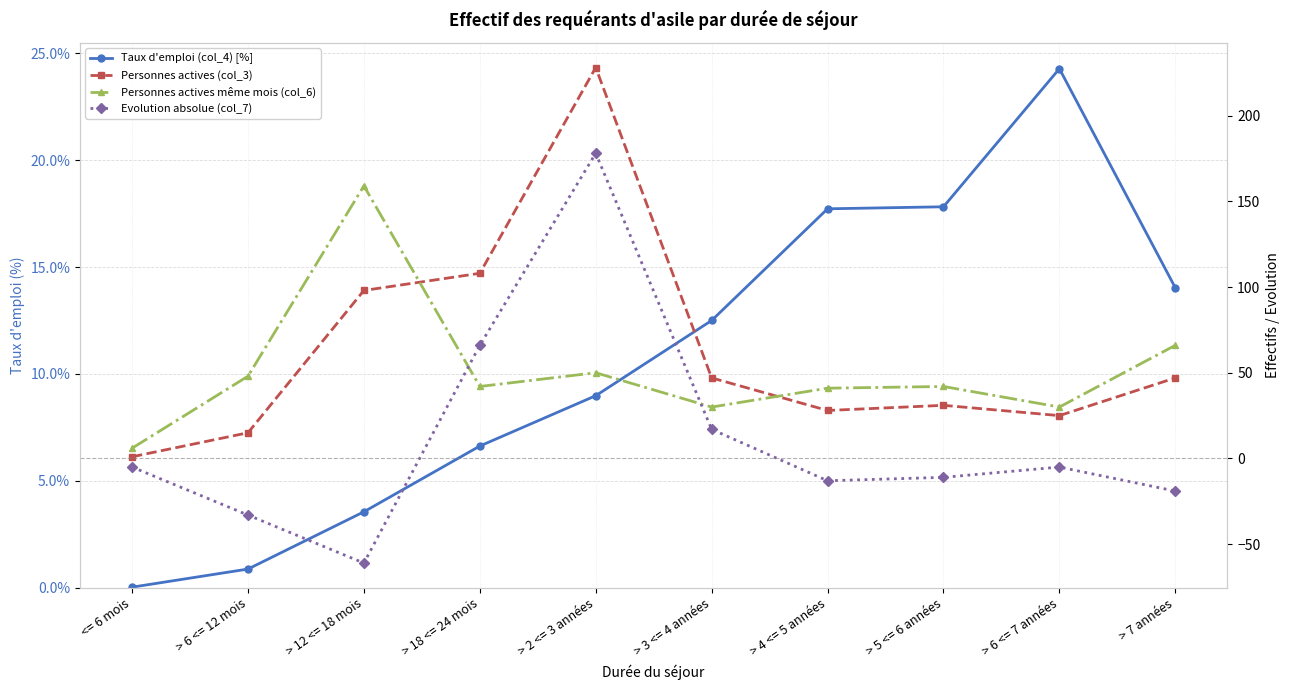

Which has a higher value, > 7 années or > 18 <= 24 mois?

> 7 années